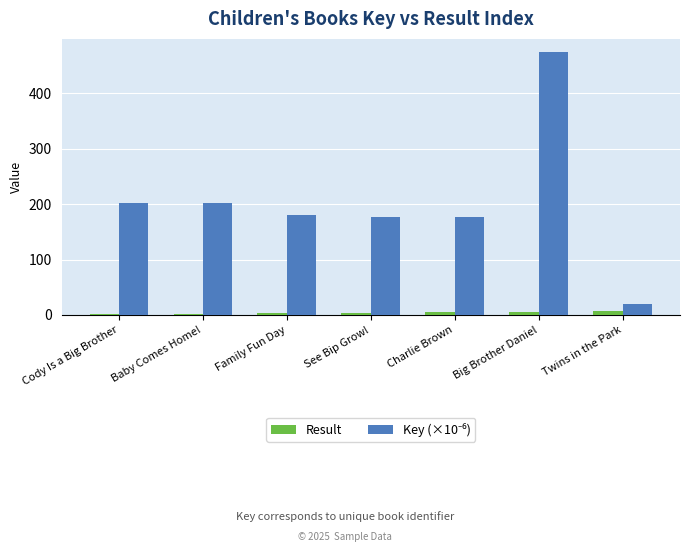

At which category is the sum across all series the highest?

Big Brother Daniel